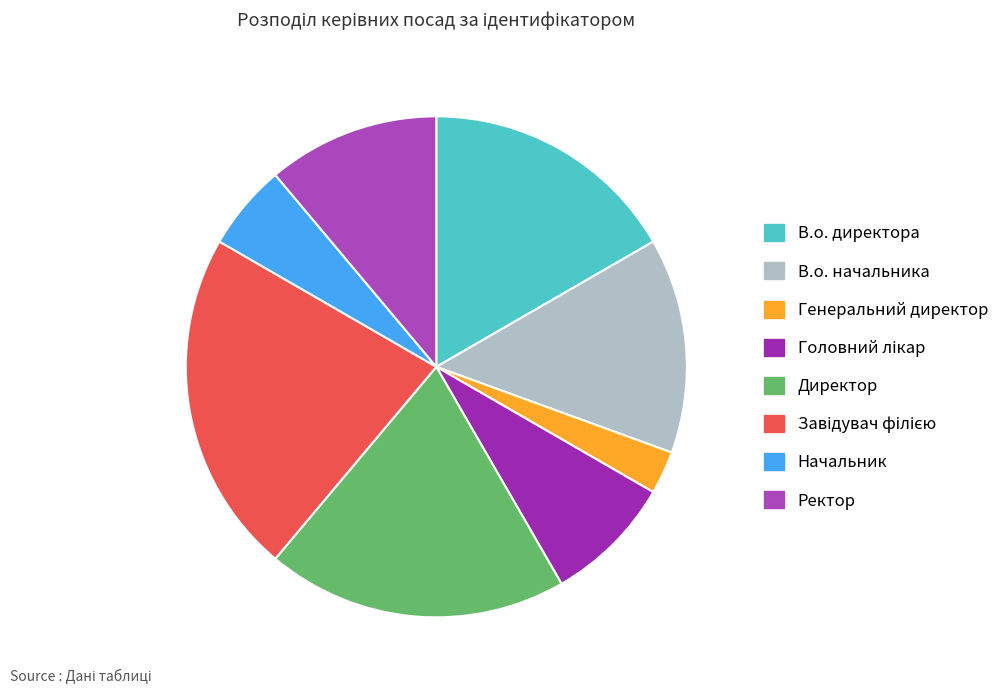

How many segments does this pie chart have?

8